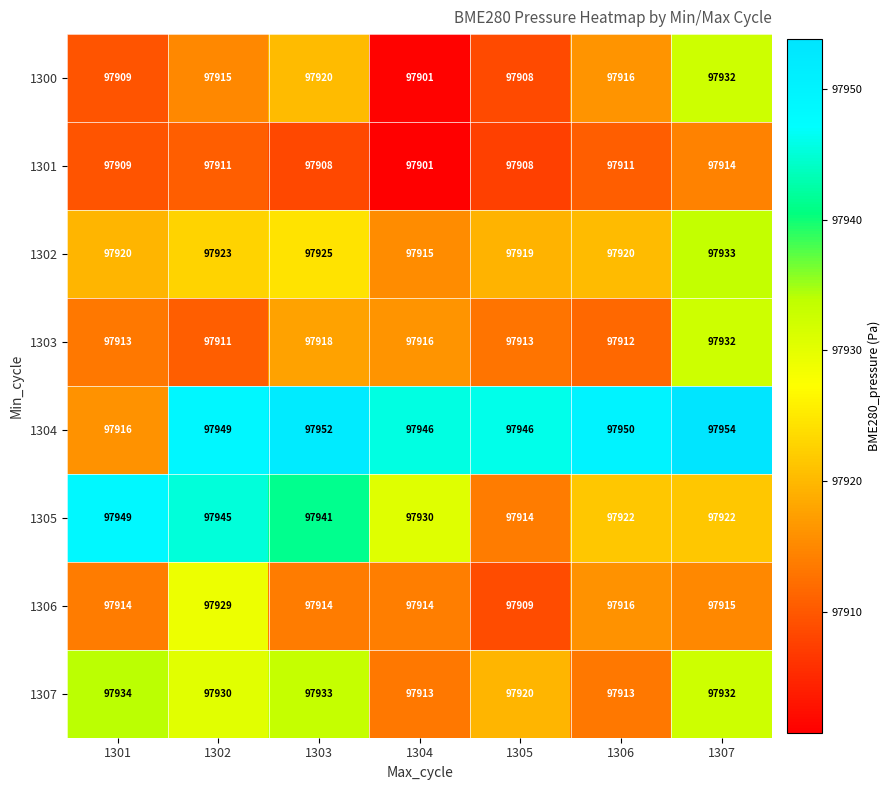

Is the value of 1305 at 1305 greater than the value of 1300 at 1307?

No